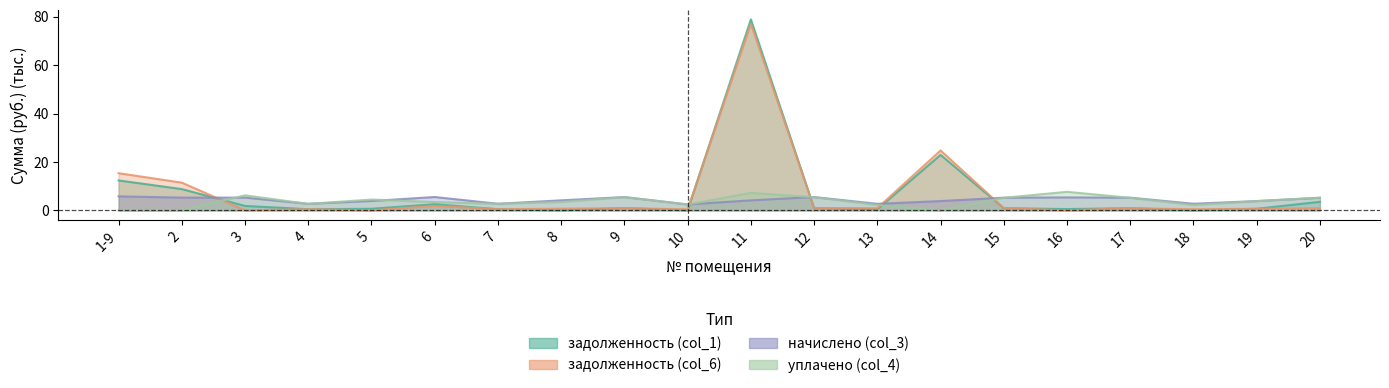

In задолженность (col_6), how many points are higher than both neighbors (excluding endpoints)?

6